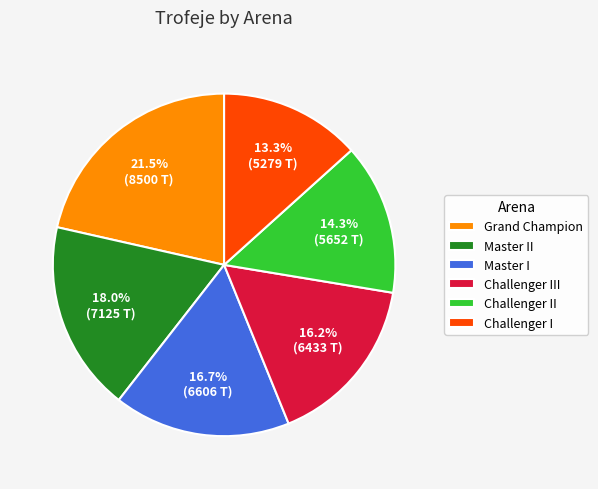

Does Challenger II represent more than half of the total?

No